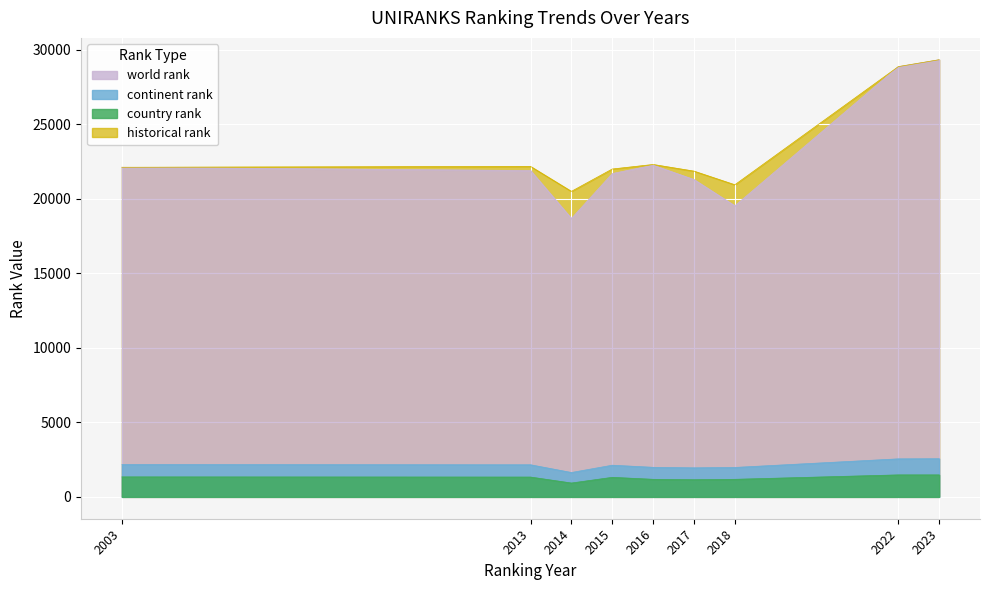

The value of country rank at 2015 is 2317. True or false?

False